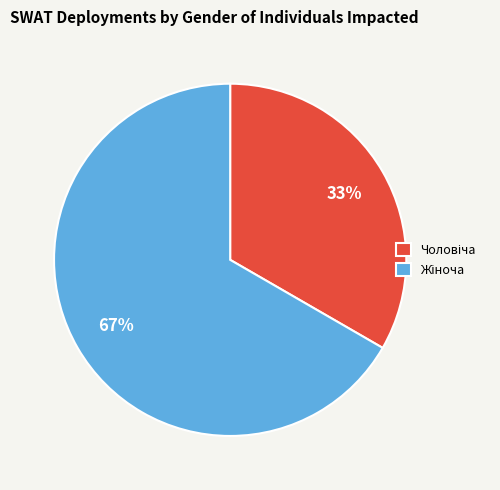

To the nearest percent, what is the average slice percentage?

50%